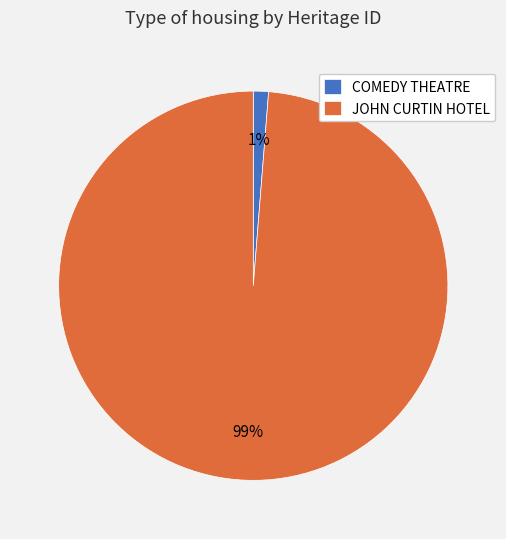

Rank the categories by value from highest to lowest.

JOHN CURTIN HOTEL, COMEDY THEATRE